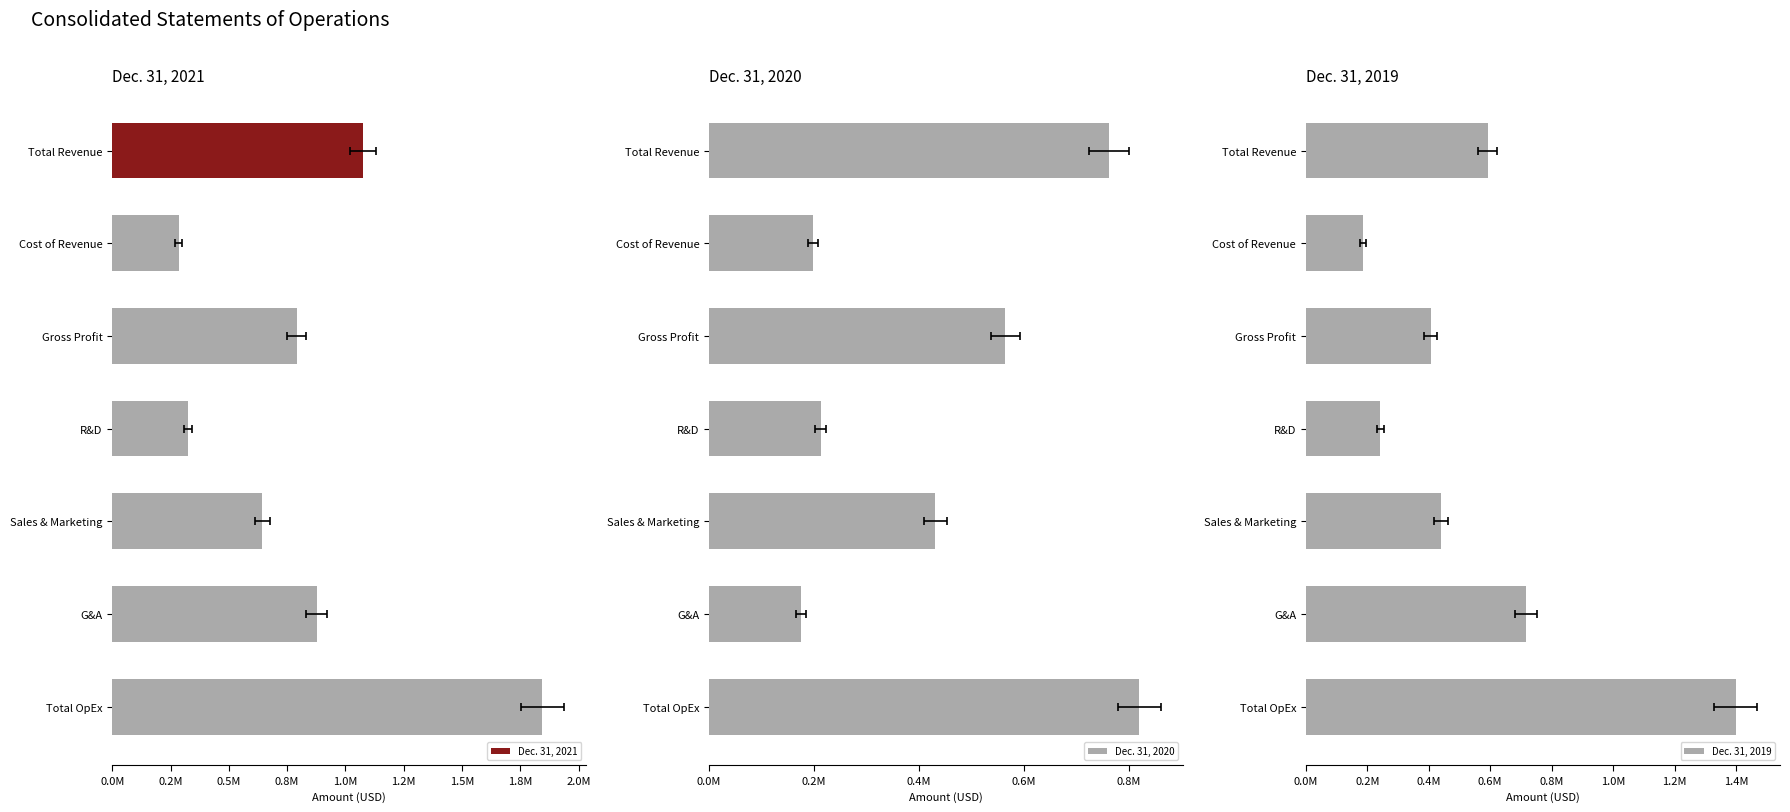

Which series has the largest total across all categories?

Dec. 31, 2021